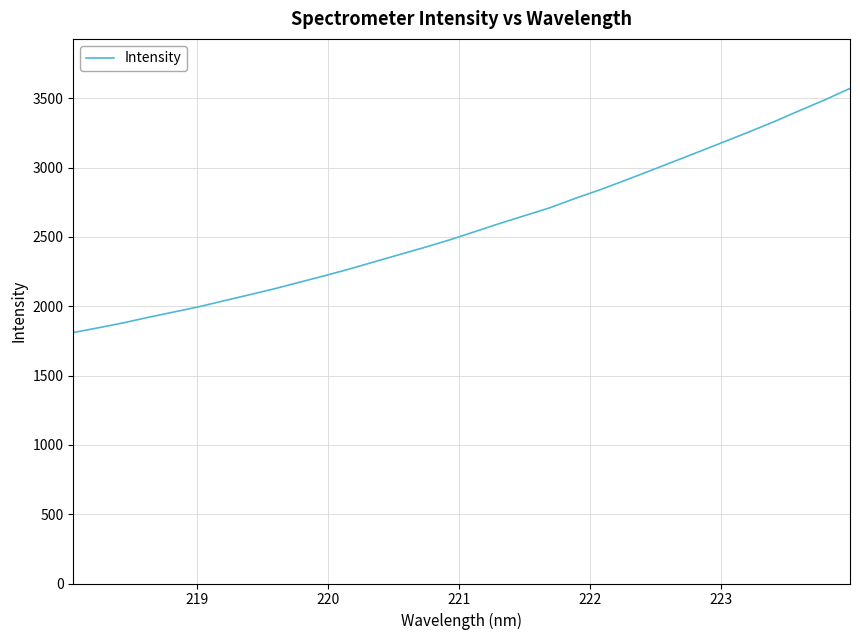

What is the average value?

2572.2